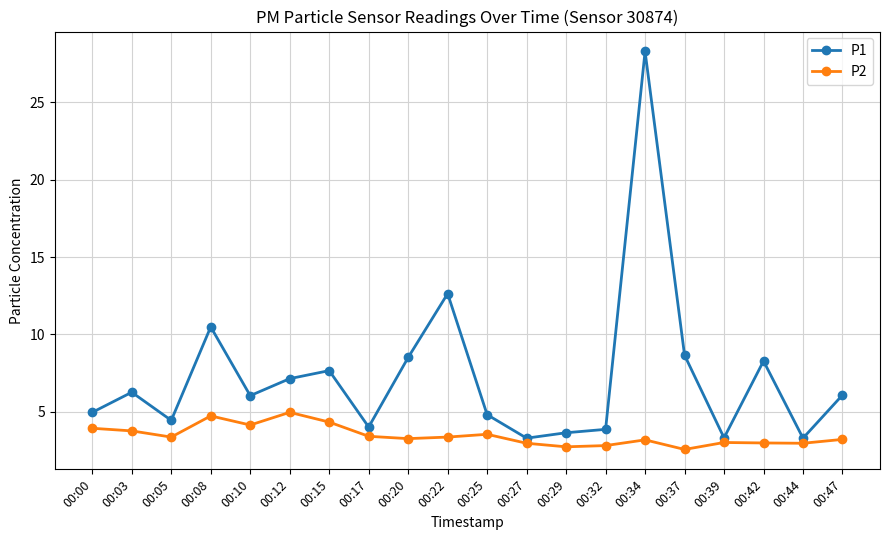

True or false: P1 has a value of 5.8 at 00:29.

False